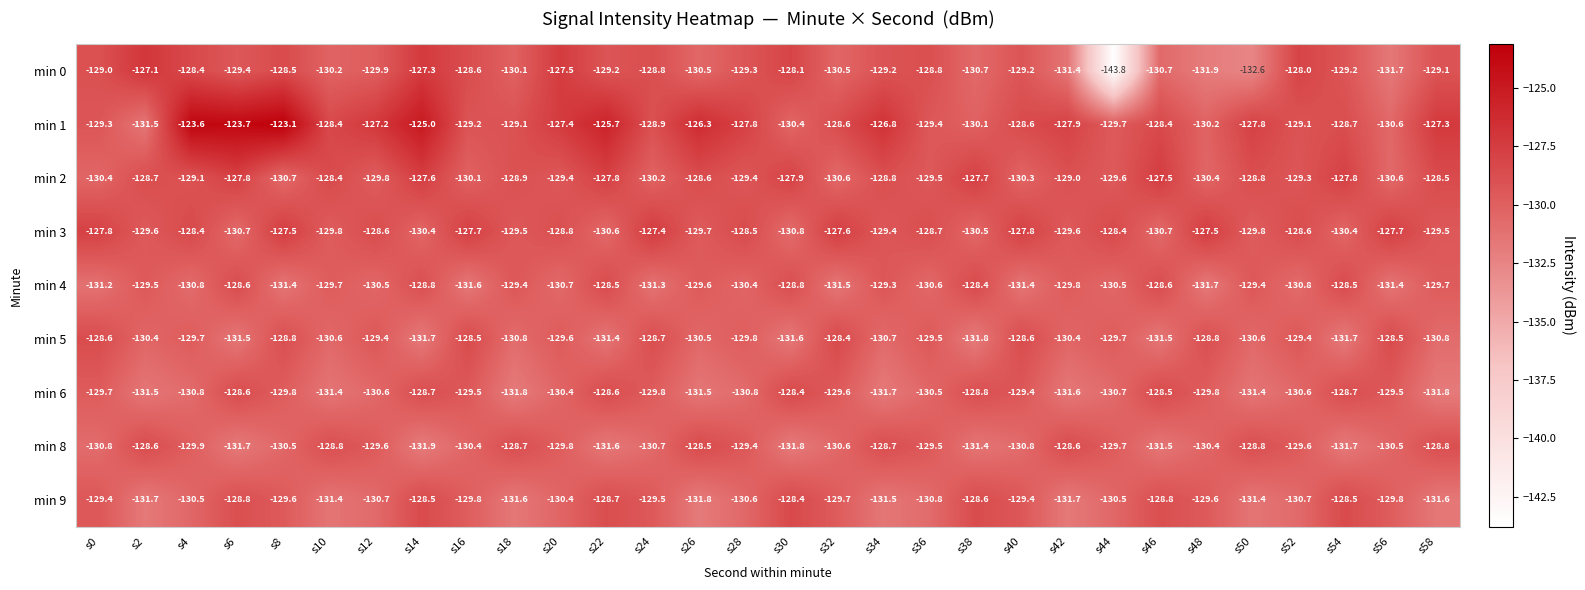

What is the sum of all min 4 values?

-3902.4